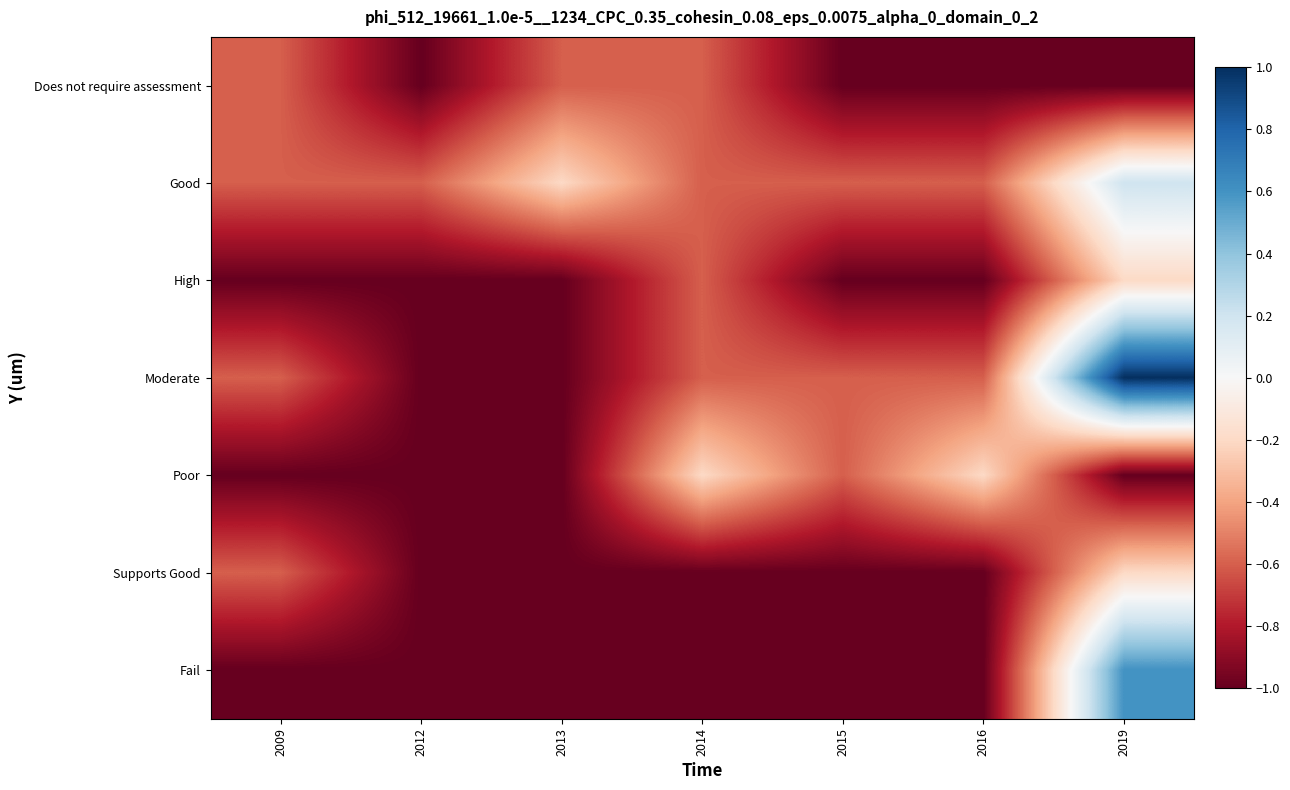

What is the minimum value shown in the chart?

-1.0